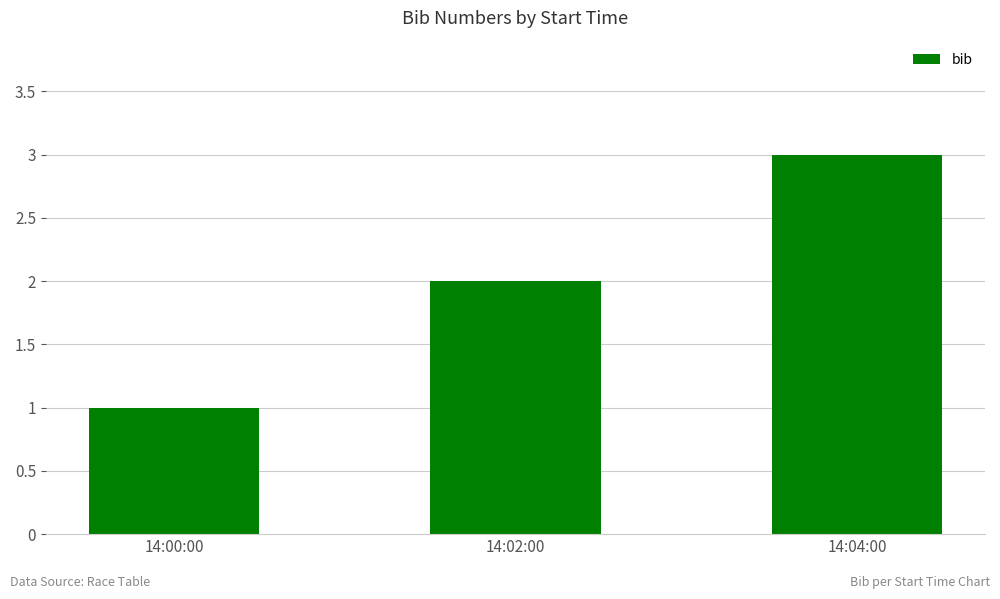

Which label corresponds to the largest value in the chart?

14:04:00